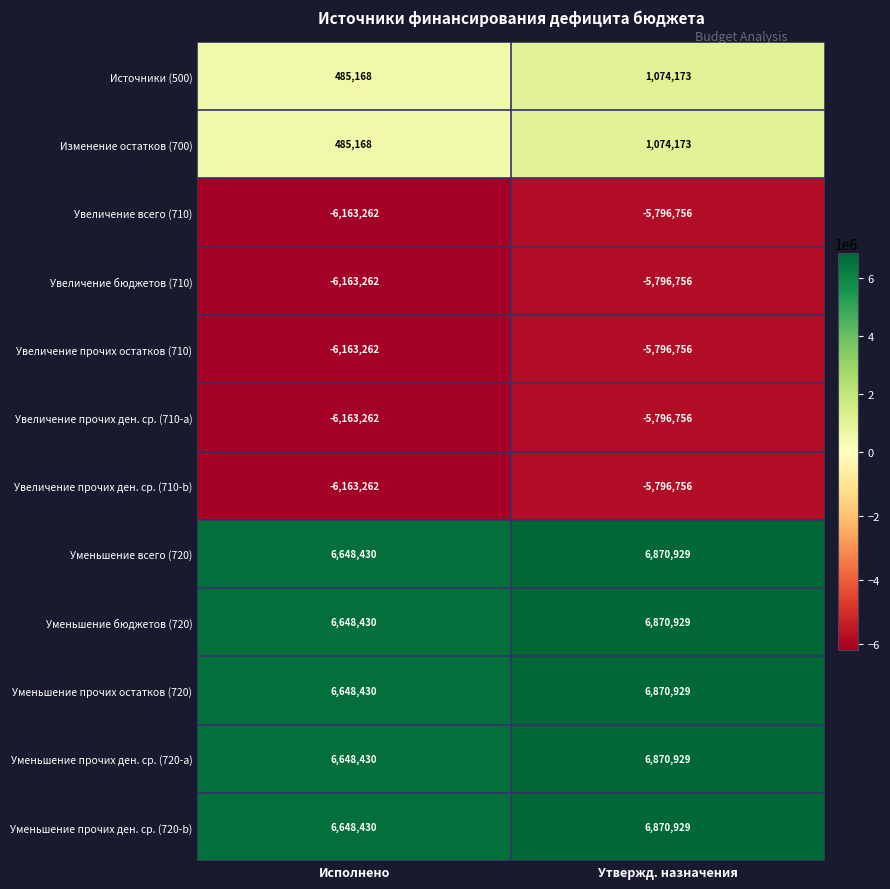

Rank the categories by Уменьшение прочих ден. ср. (720-a) value from highest to lowest.

Утвержд. назначения, Исполнено